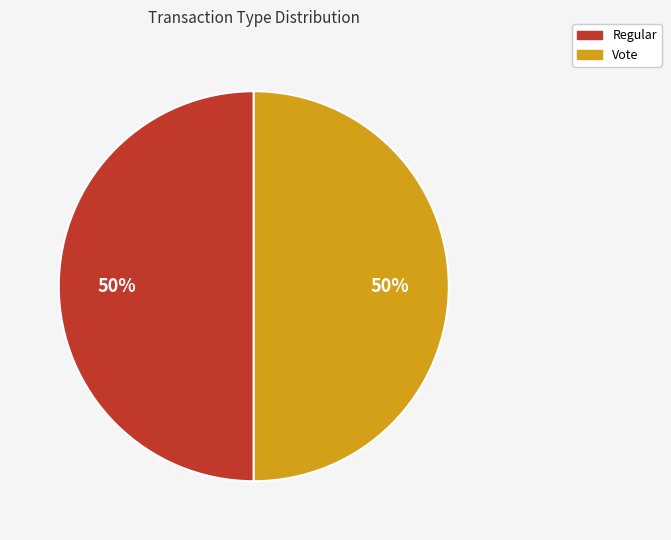

To the nearest percent, what is the average slice percentage?

50%